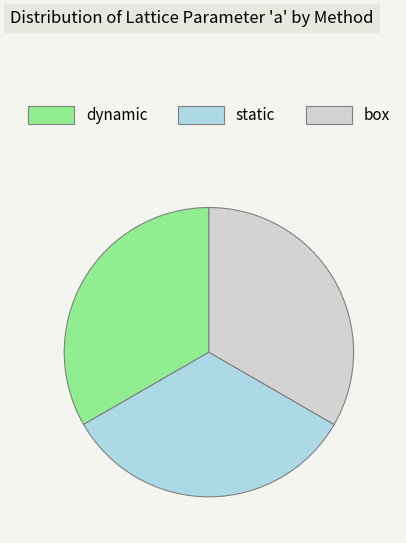

Is there a majority slice in this chart?

No